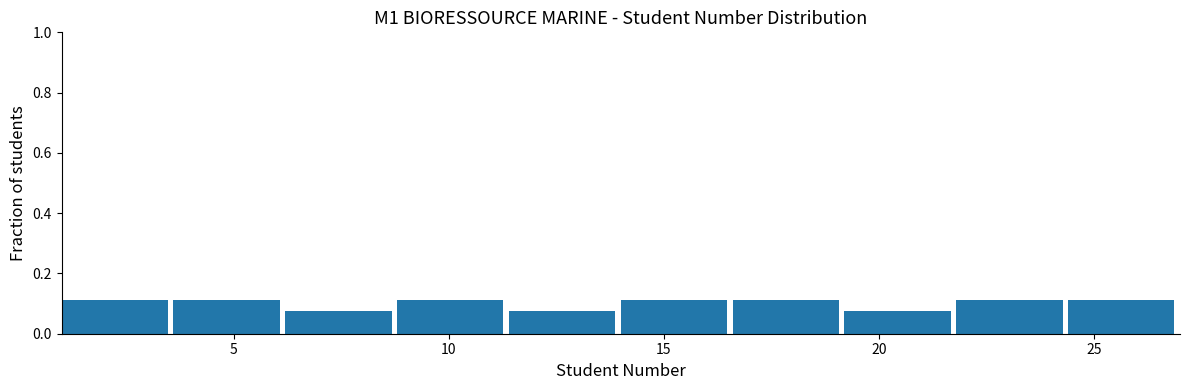

What is the height of the bar covering 14.0 to 16.6 on the x-axis? Neither the bar edges nor the heights are printed on the chart, so give them approximately, as read against the axes.

0.12